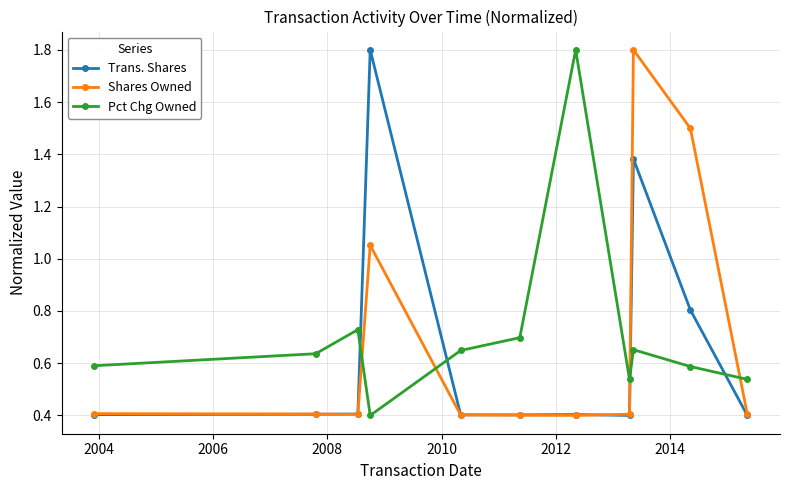

At how many categories does at least one series exceed 1?

4